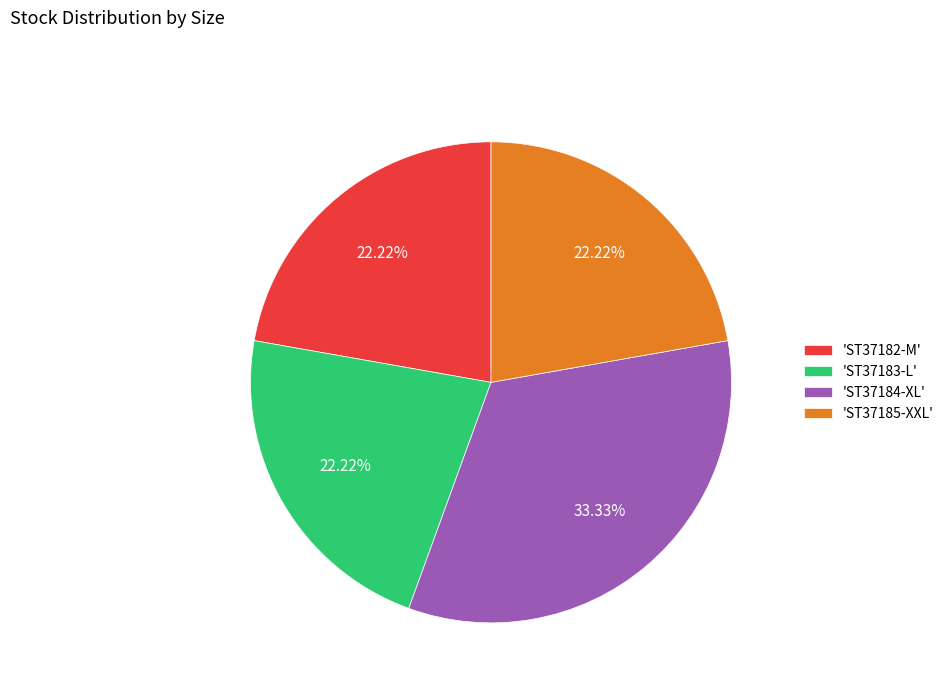

Is the sum of 'ST37183-L' and 'ST37185-XXL' greater than half?

No